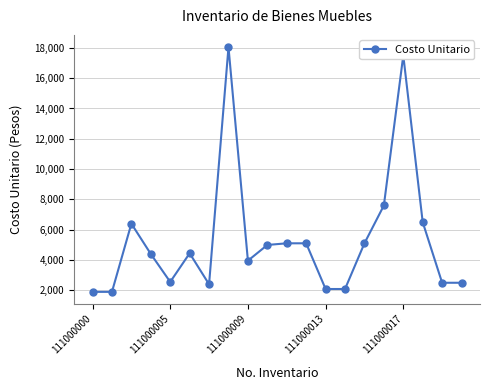

True or false: the data has more than 2 interior local peaks.

True